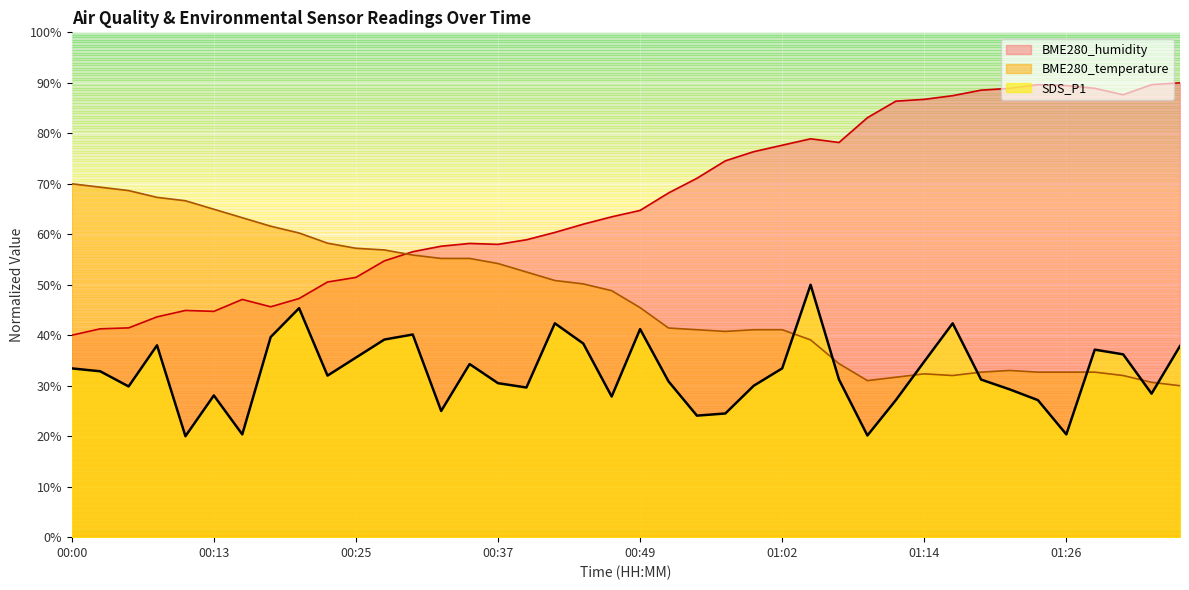

Which series has the widest spread of values?

BME280_humidity